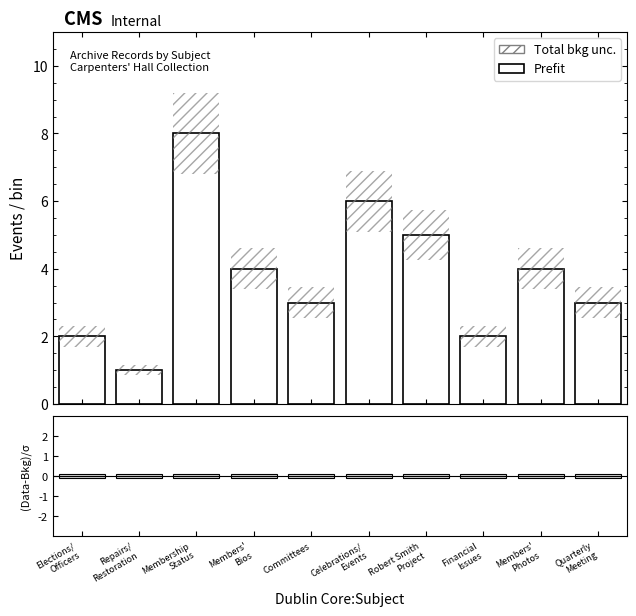

What is the minimum value shown in the chart?

1